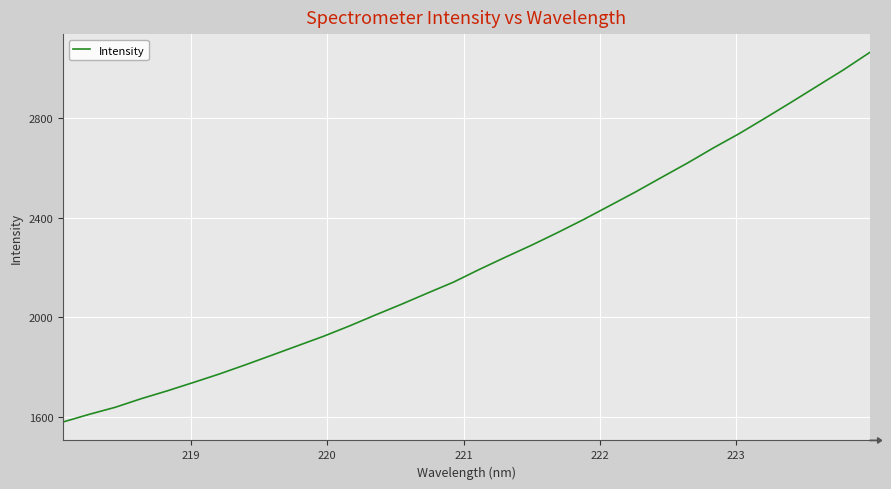

What is the smallest value displayed?

1579.0